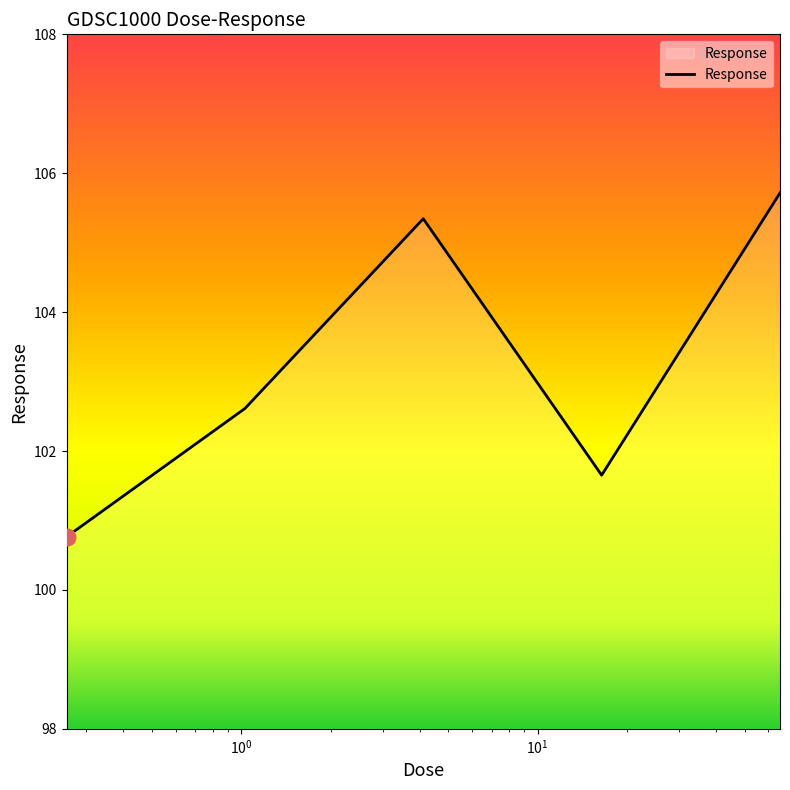

Reading left to right, transcribe all the data shown in this chart.

100.8	102.6	105.3	101.7	105.7